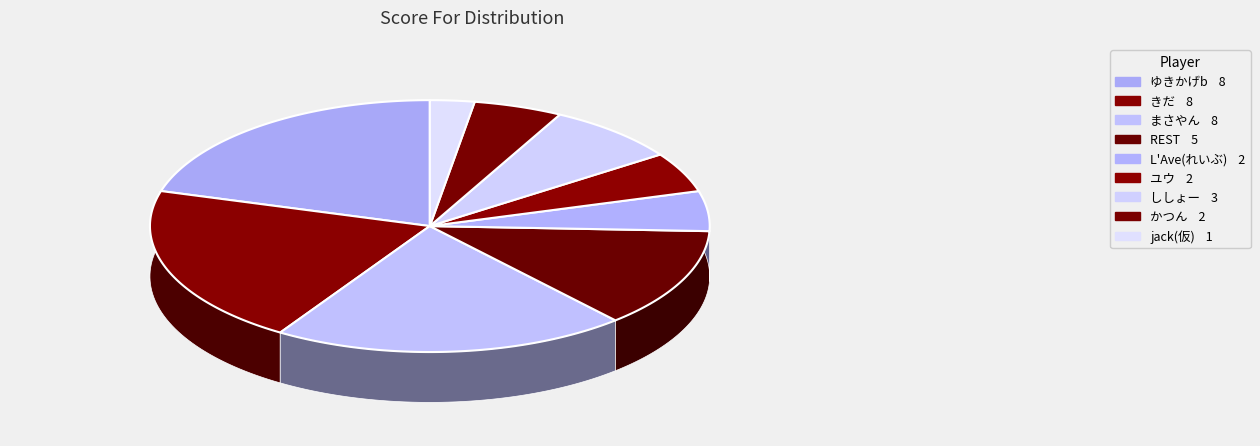

Between ししょー and きだ, which is larger?

きだ